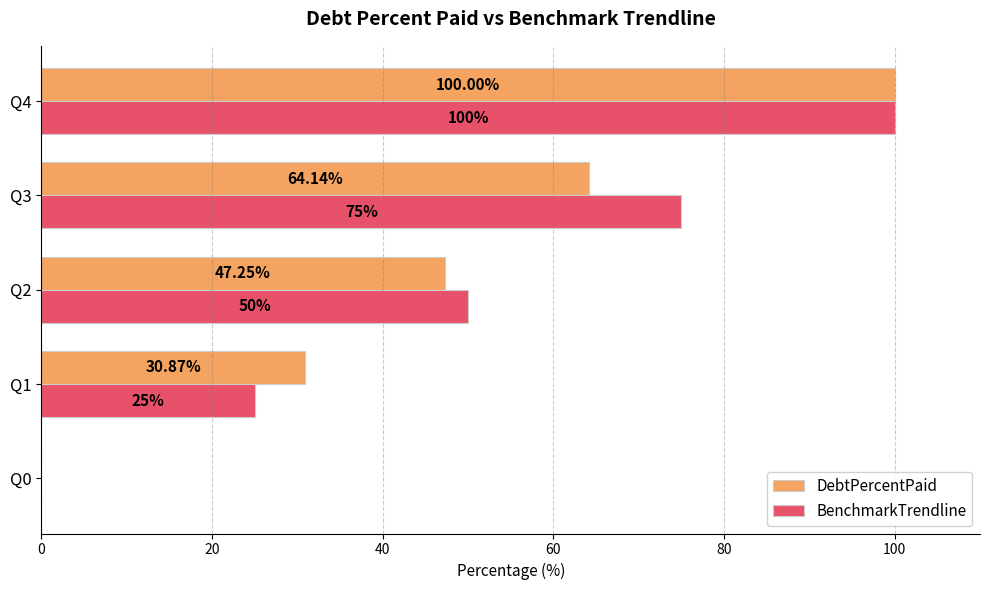

Which category has the highest value across all series?

Q4